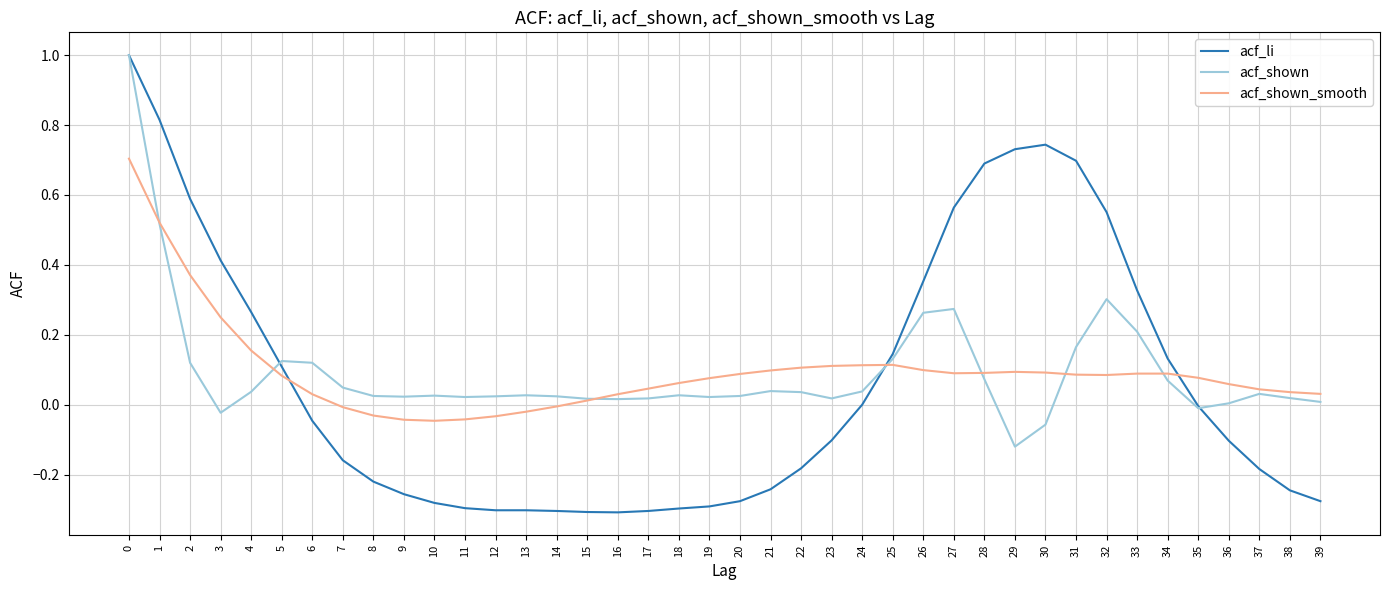

Does the chart display data point markers on the line(s)?

No